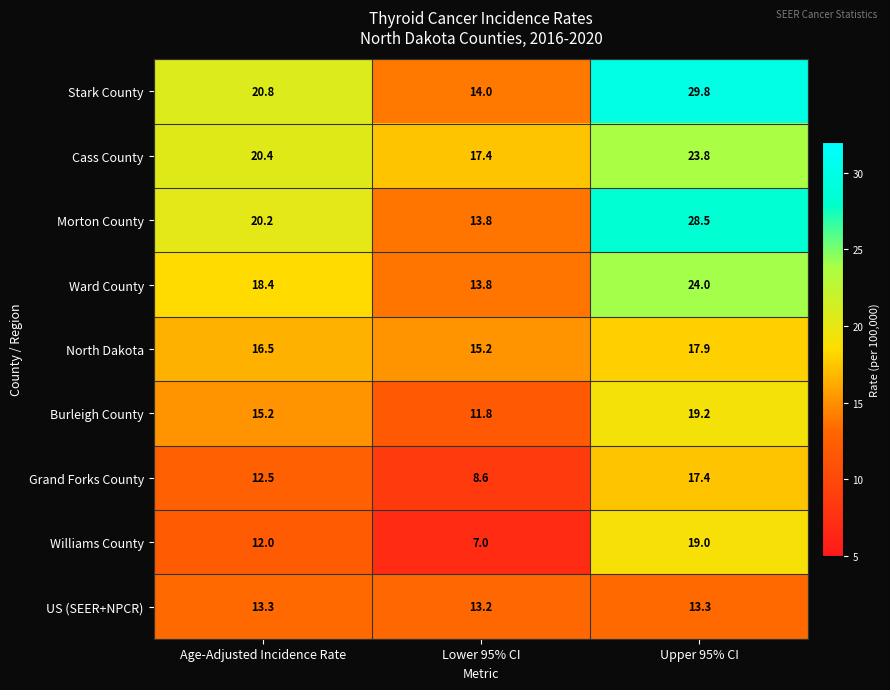

What is the approximate value of Stark County at Age-Adjusted Incidence Rate?

20.8